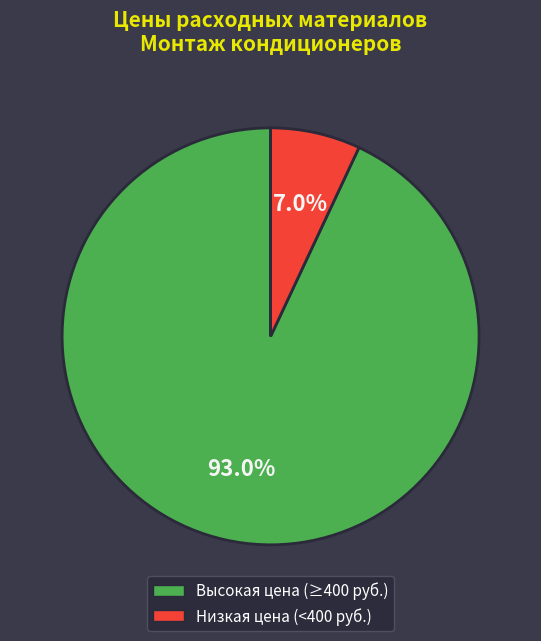

Count the number of slices in the pie.

2